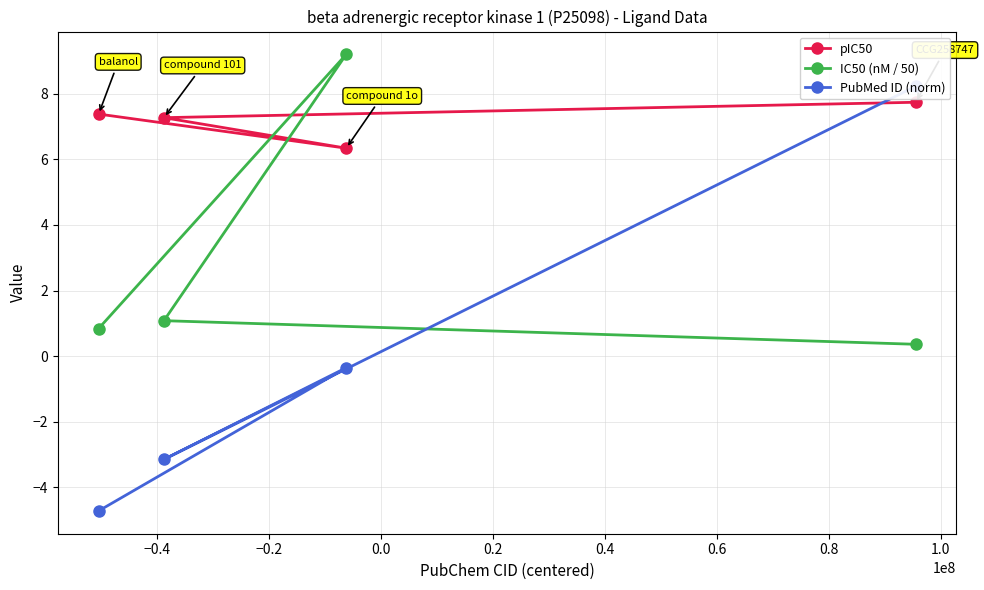

What is the value of the pIC50 point at the 2nd from the left?

7.3